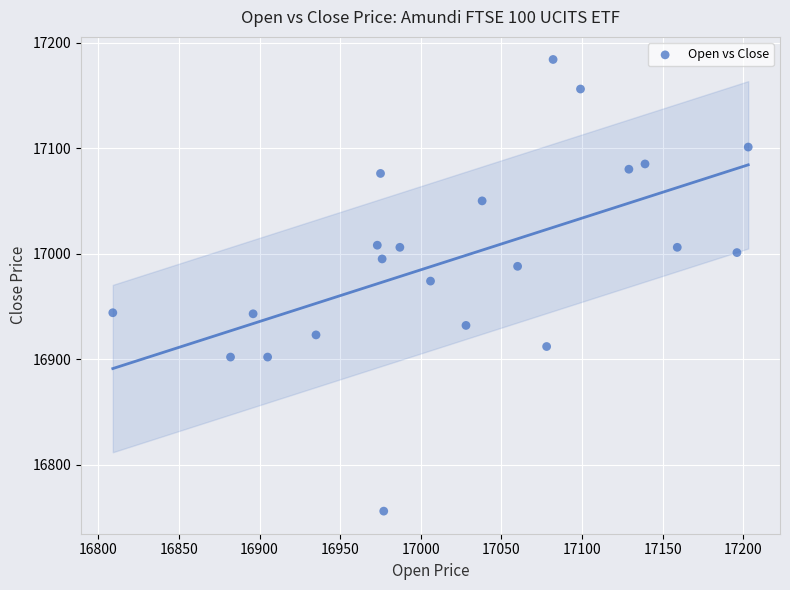

What is the range of X values (max minus min)?

394